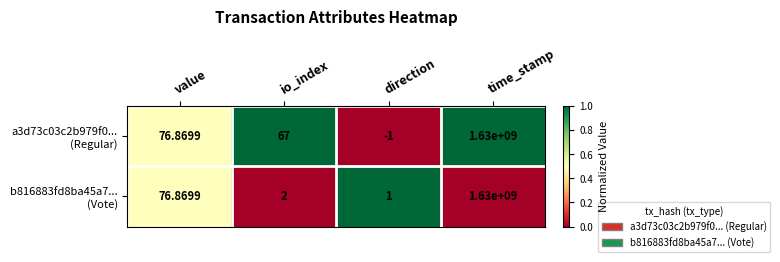

At which category does the chart reach its minimum across all series?

direction